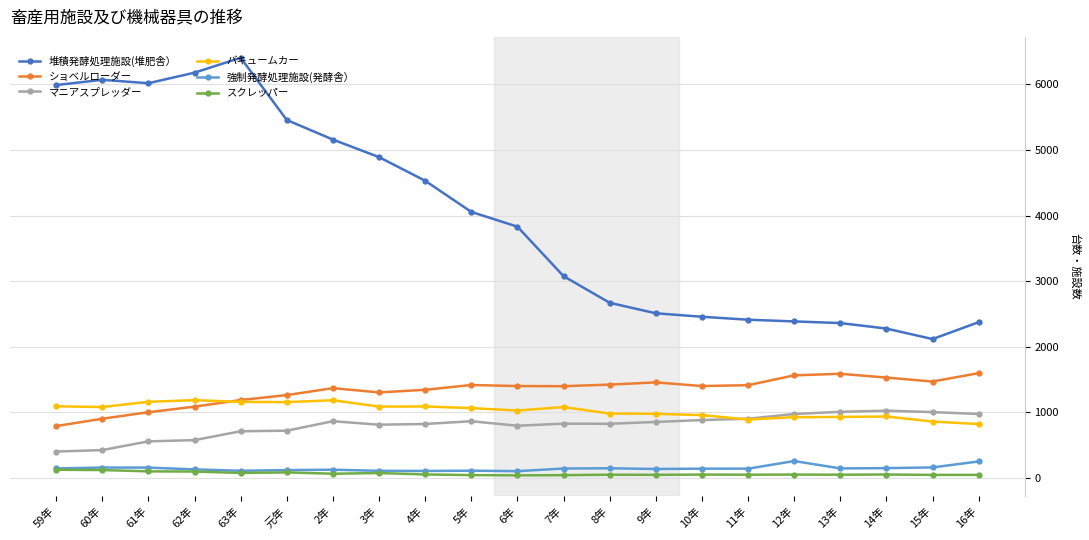

What is the maximum value shown in the chart?

6405